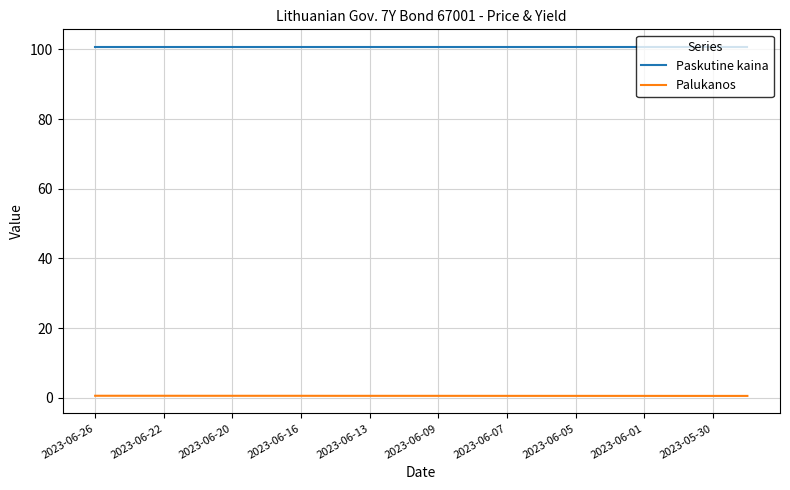

What is the minimum value for Paskutine kaina?

100.7